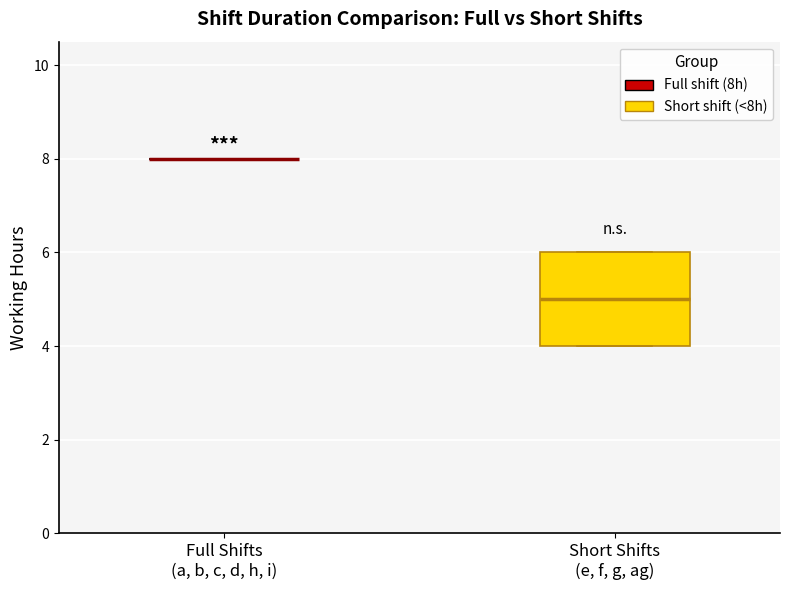

Where is the upper edge of the box for Short Shifts (e, f, g, ag) on the y-axis? The values are not printed on the chart, so give them approximately, as read against the axis.

6